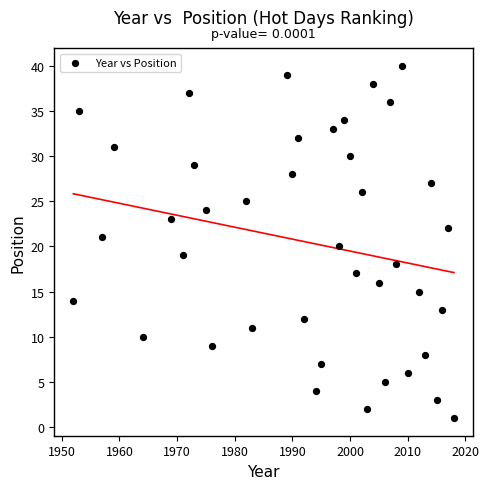

What is the range of X values (max minus min)?

66